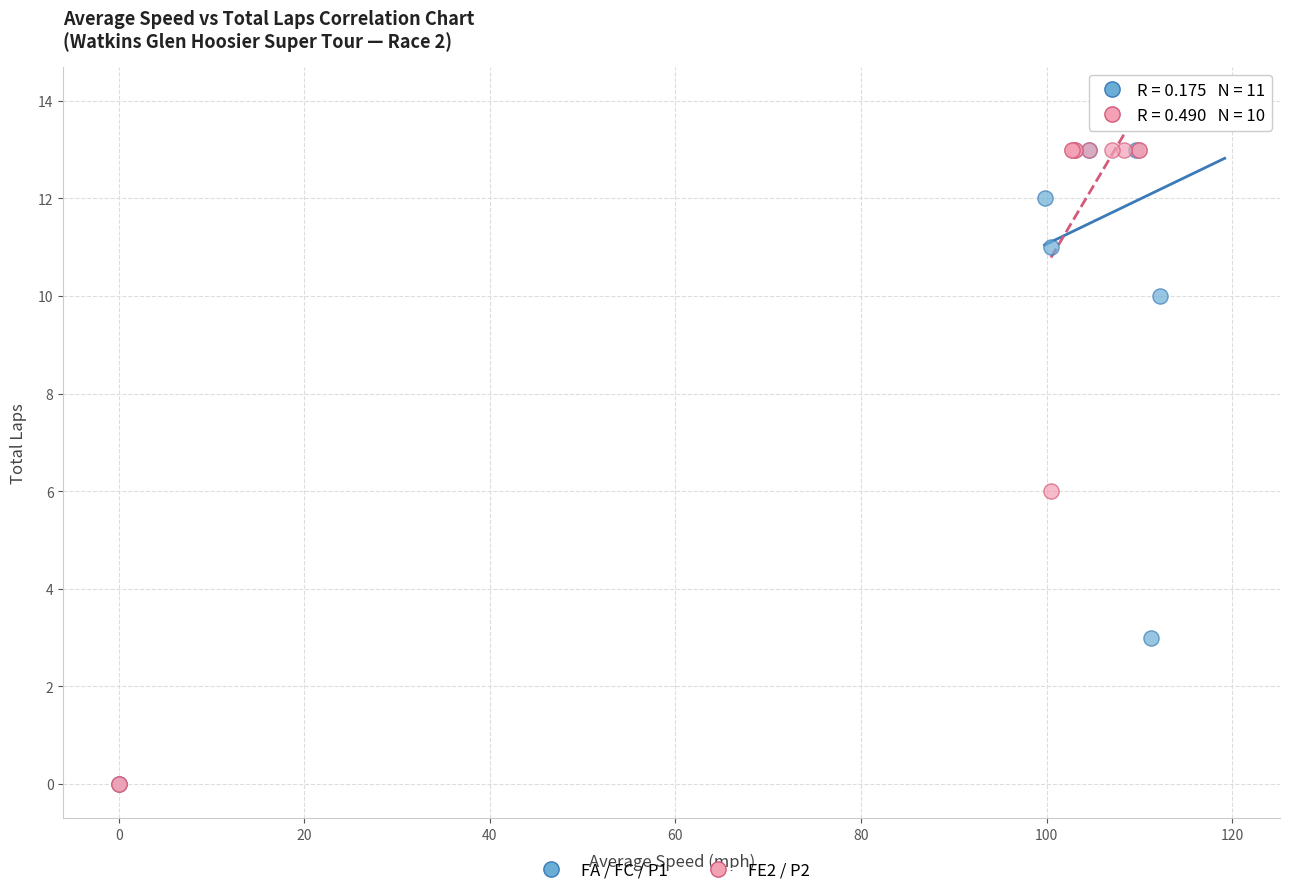

Which series has the widest spread of Y values?

FA / FC / P1